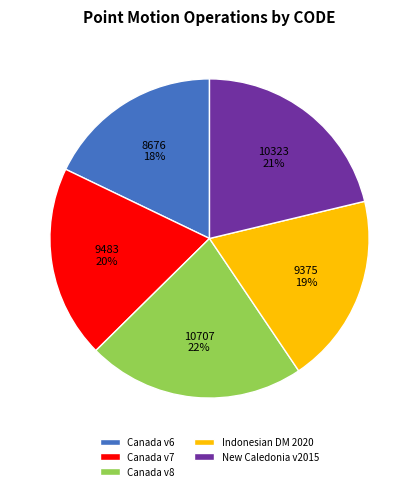

How many slices are in this pie chart?

5